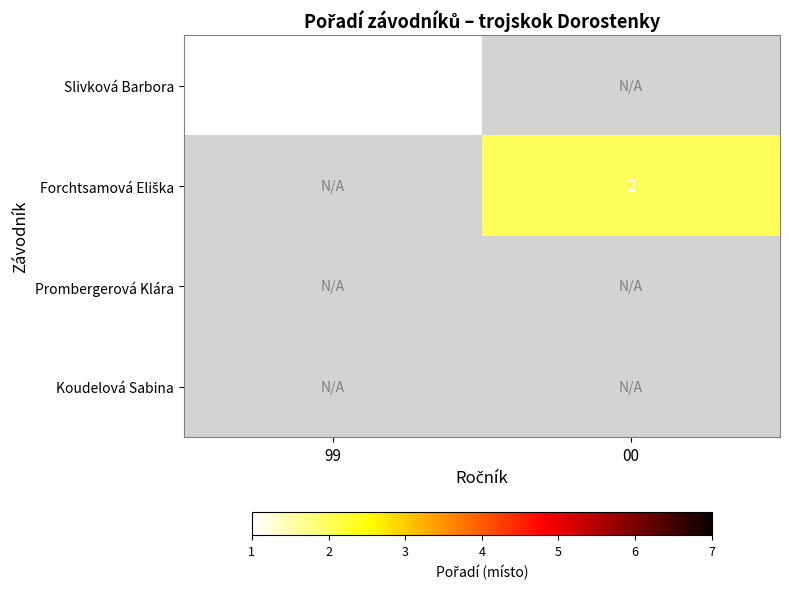

Is it true that Slivková Barbora equals 2 at 99?

False